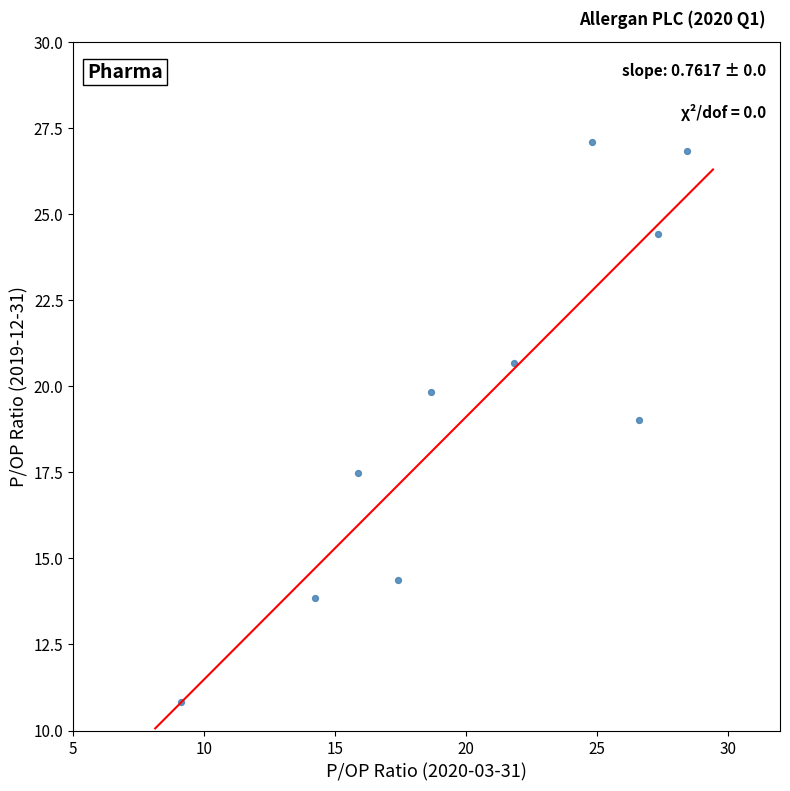

What is the average Y value?

19.4